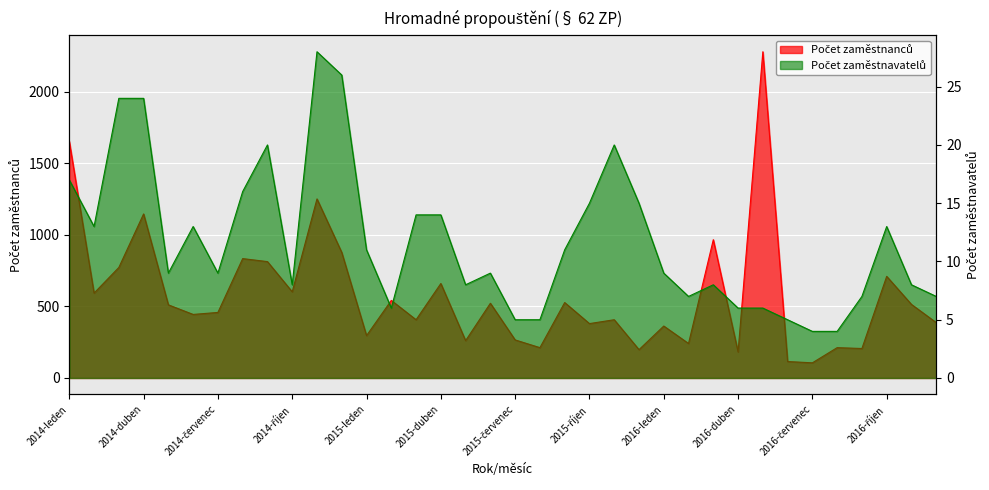

Which category has the lowest value in the Počet zaměstnanců series?

2016-červenec